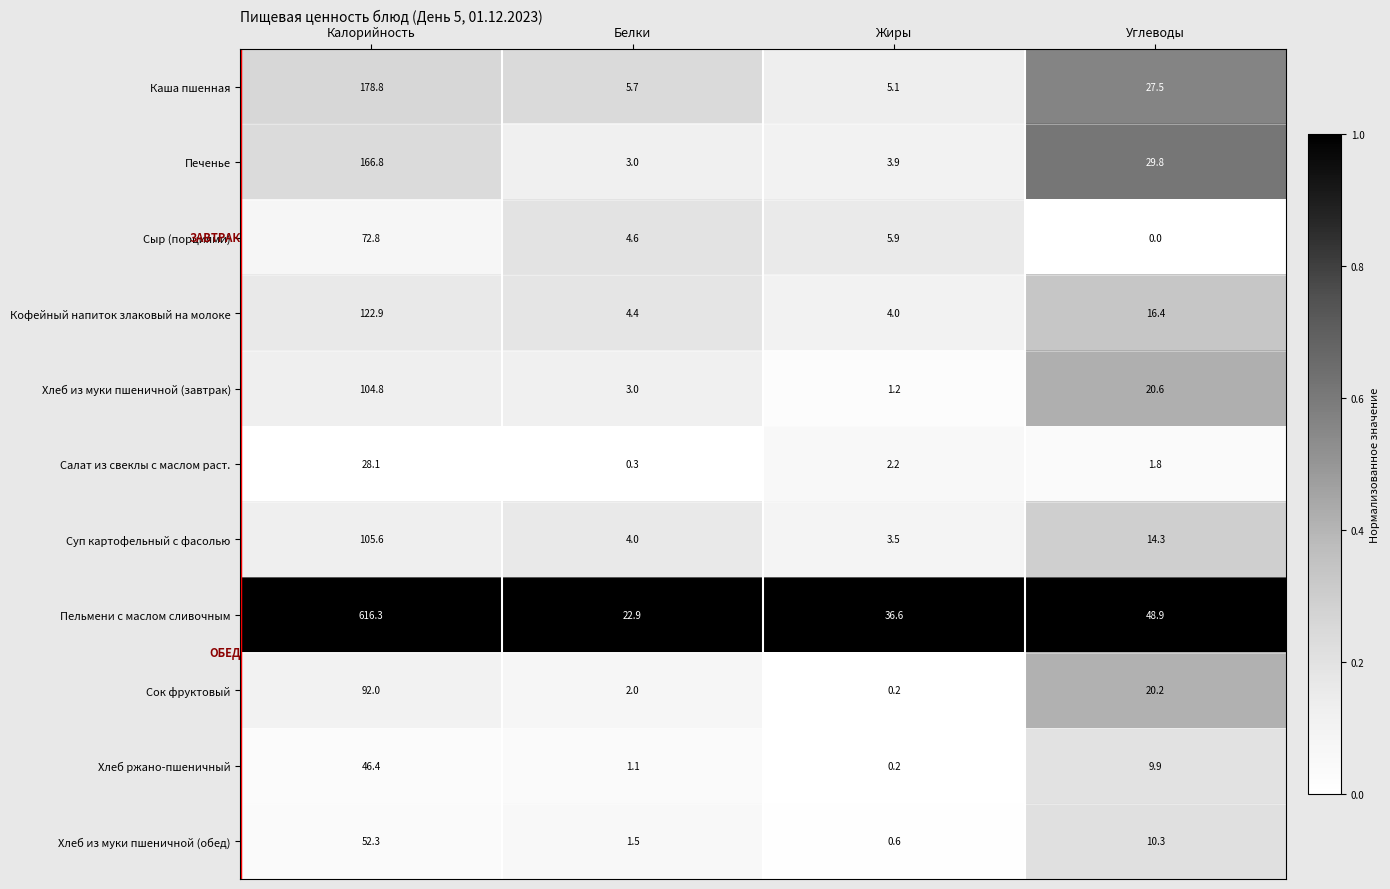

What is the difference between the second highest and second lowest values in the Салат из свеклы с маслом раст. series?

0.4